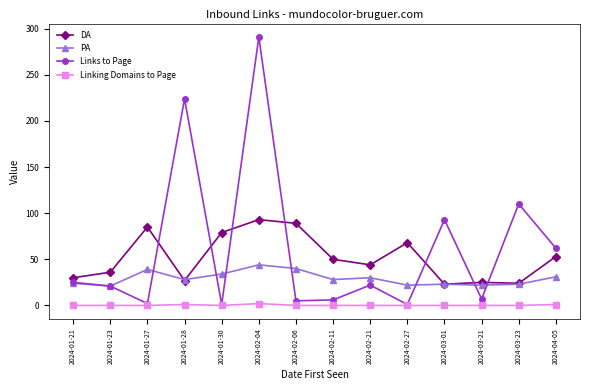

Which series ends up on top after the final intersection of Links to Page and PA?

Links to Page